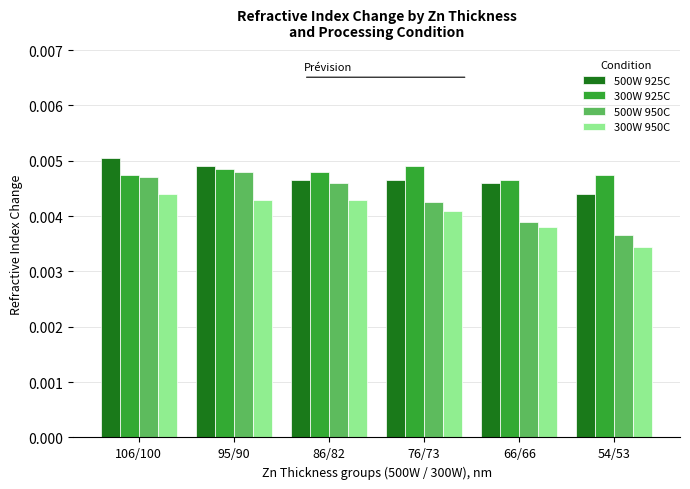

At which label is 300W 950C closest to 0?

54/53